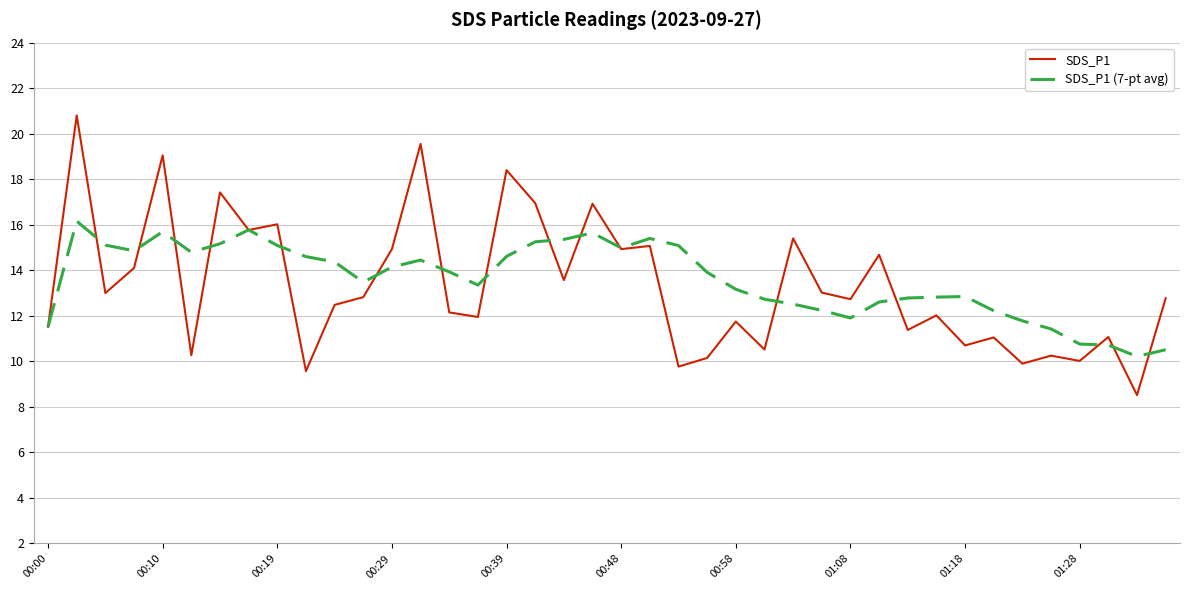

What is the highest value of the SDS_P1 series?

20.8